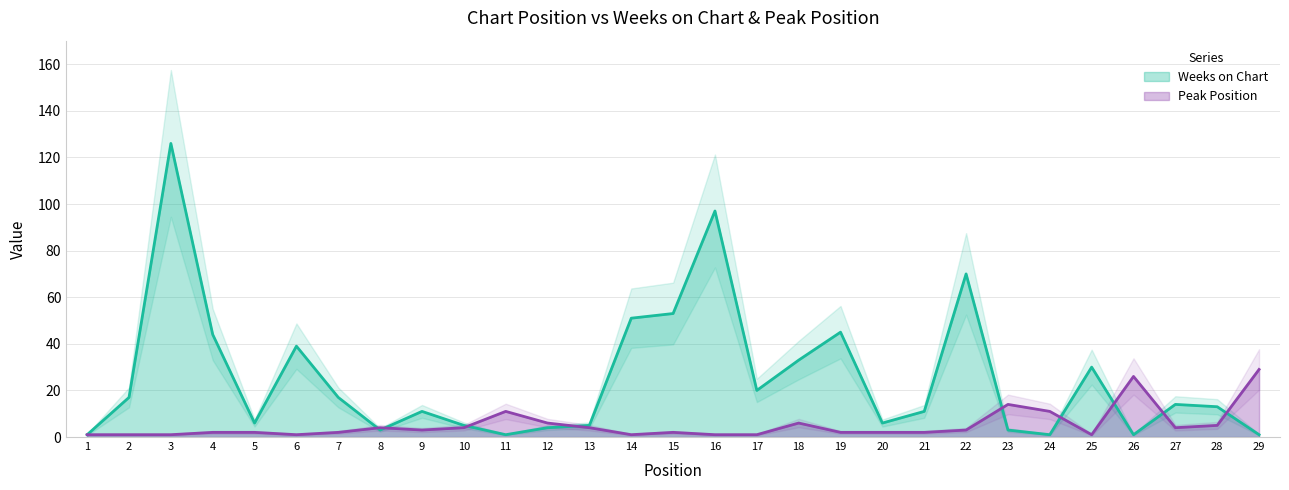

Reading left to right, transcribe all the data shown in this chart.

Weeks on Chart: 1=1	2=17	3=126	4=44	5=6	6=39	7=17	8=3	9=11	10=5	11=1	12=4	13=5	14=51	15=53	16=97	17=20	18=33	19=45	20=6	21=11	22=70	23=3	24=1	25=30	26=1	27=14	28=13	29=1
Peak Position: 1=1	2=1	3=1	4=2	5=2	6=1	7=2	8=4	9=3	10=4	11=11	12=6	13=4	14=1	15=2	16=1	17=1	18=6	19=2	20=2	21=2	22=3	23=14	24=11	25=1	26=26	27=4	28=5	29=29